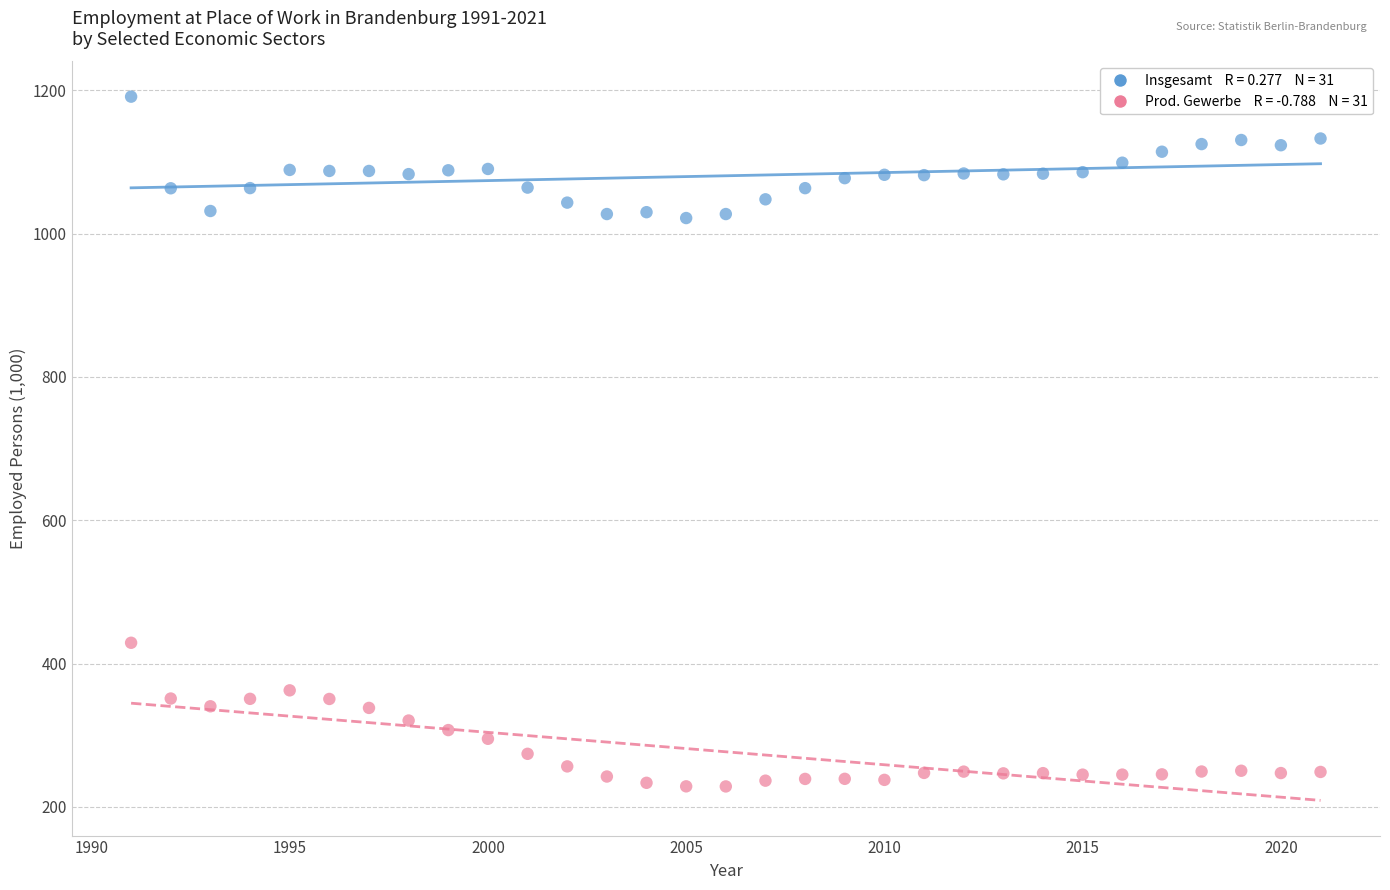

Across all series, what Y value is closest to 709?

429.0